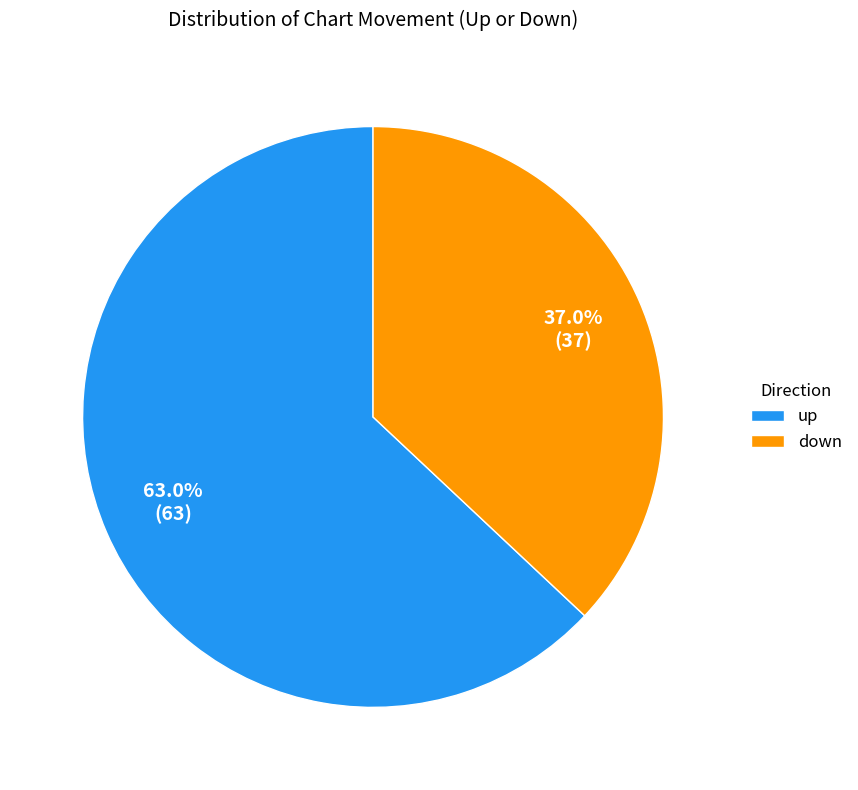

Approximately how many times larger is the value at up compared to down?

1.7